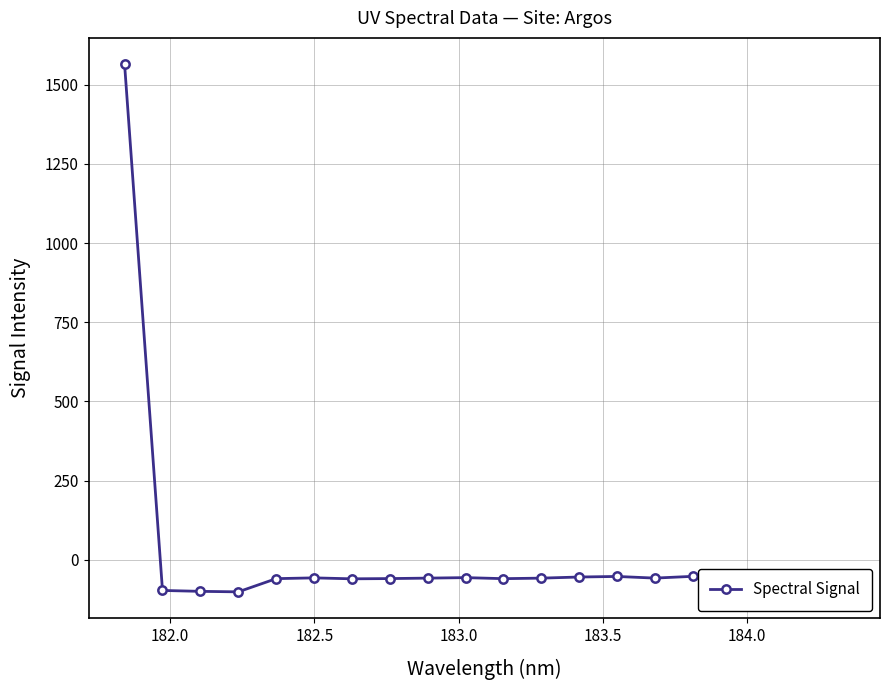

What is the sum of all values?

362.6